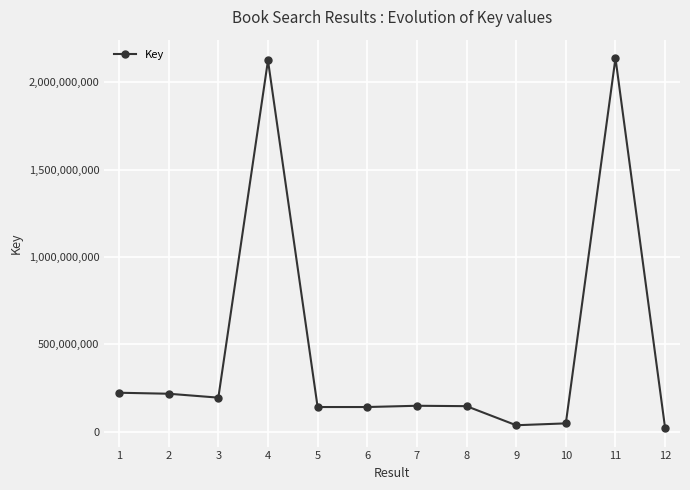

At which label does the data first exceed 148254373?

1